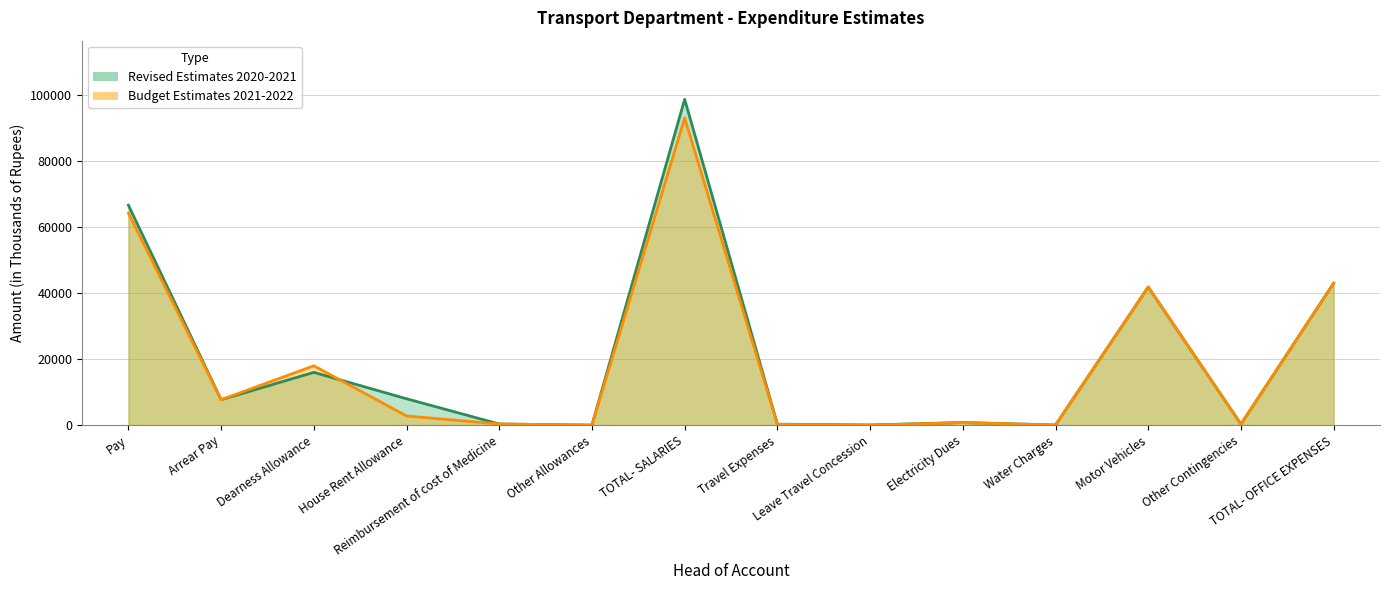

True or false: Budget Estimates 2021-2022 has a value of 64245 at Pay.

True